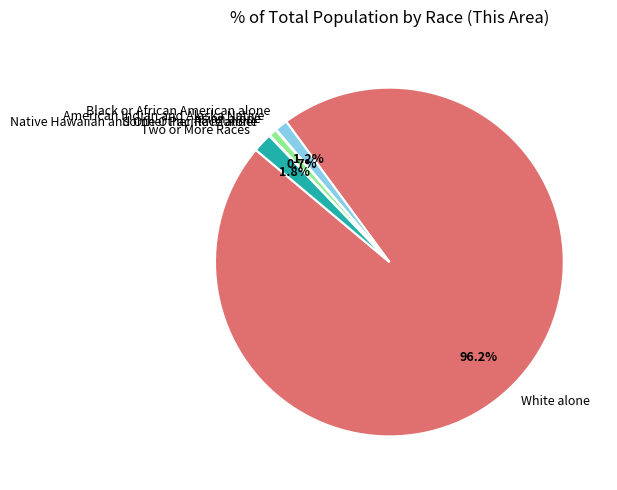

To the nearest percent, what is the difference between the largest and smallest slice percentages?

96%